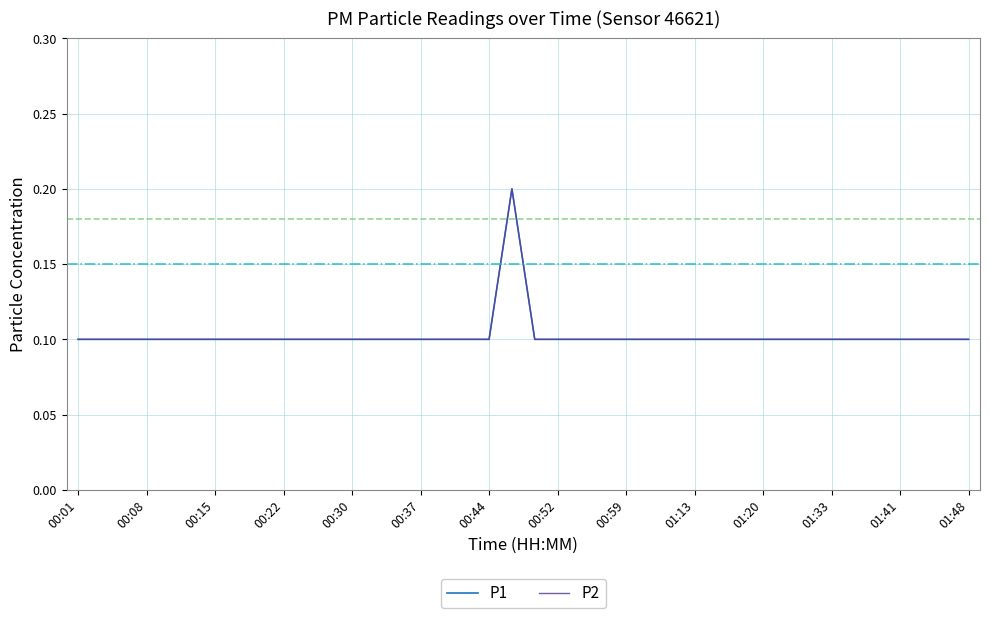

Does the chart display data point markers on the line(s)?

No